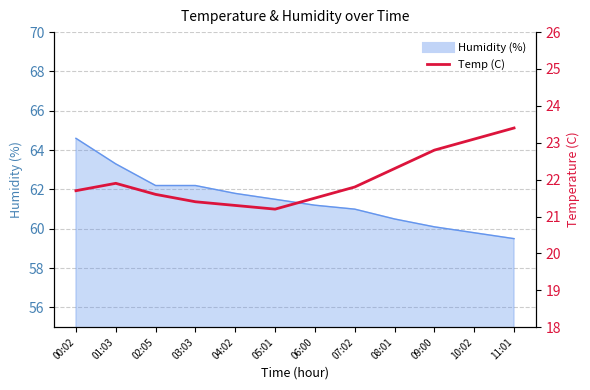

List the labels in order of value, smallest first.

05:01, 04:02, 03:03, 06:00, 02:05, 00:02, 07:02, 01:03, 08:01, 09:00, 10:02, 11:01